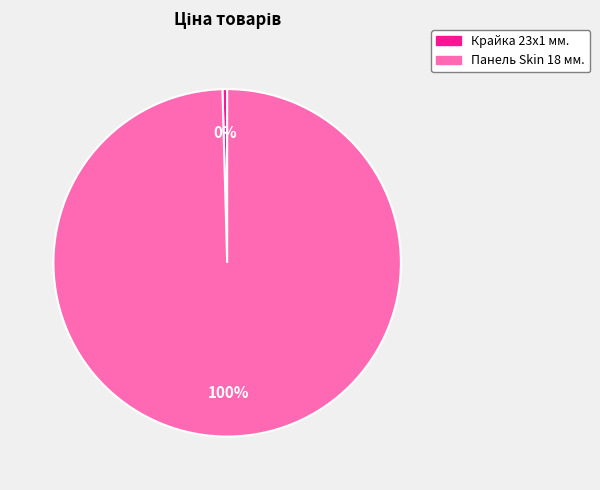

How many slices are in this pie chart?

2